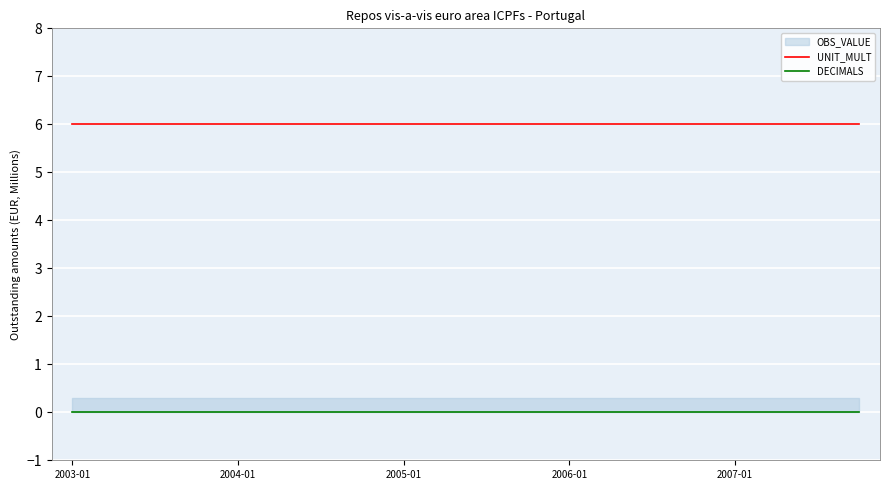

Rank the series by their average value, from lowest to highest.

DECIMALS, UNIT_MULT